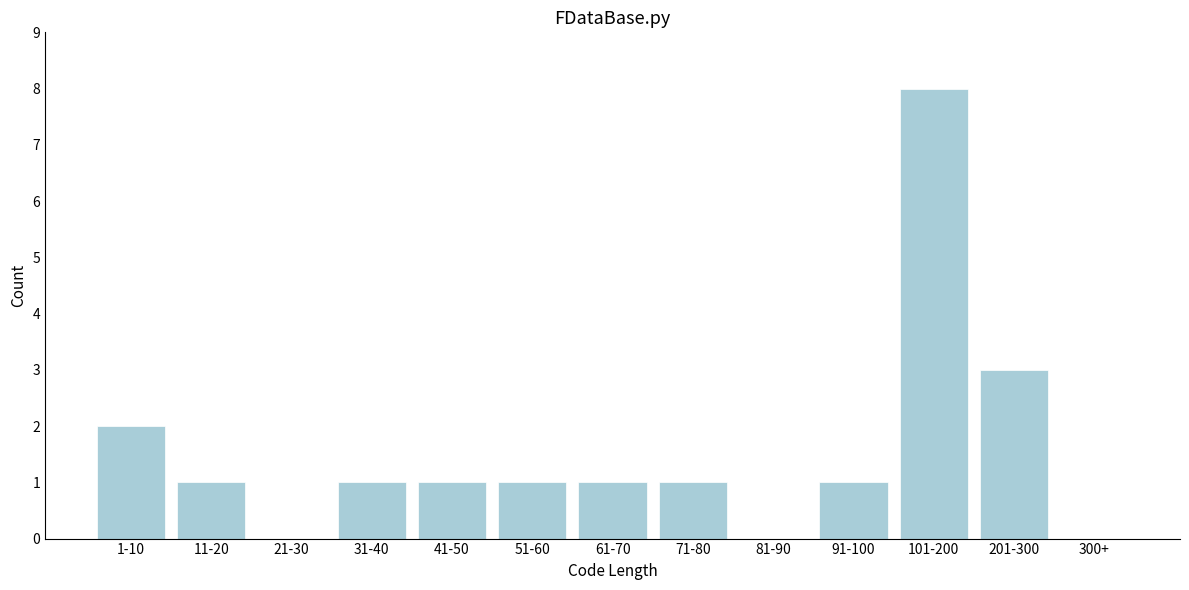

Reading left to right, transcribe all the data shown in this chart.

1-10=2	11-20=1	21-30=0	31-40=1	41-50=1	51-60=1	61-70=1	71-80=1	81-90=0	91-100=1	101-200=8	201-300=3	300+=0